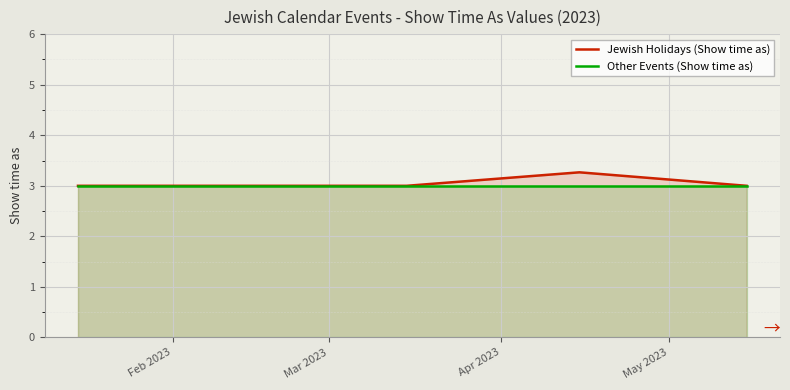

Which series has the largest range (max minus min)?

Jewish Holidays (Show time as)